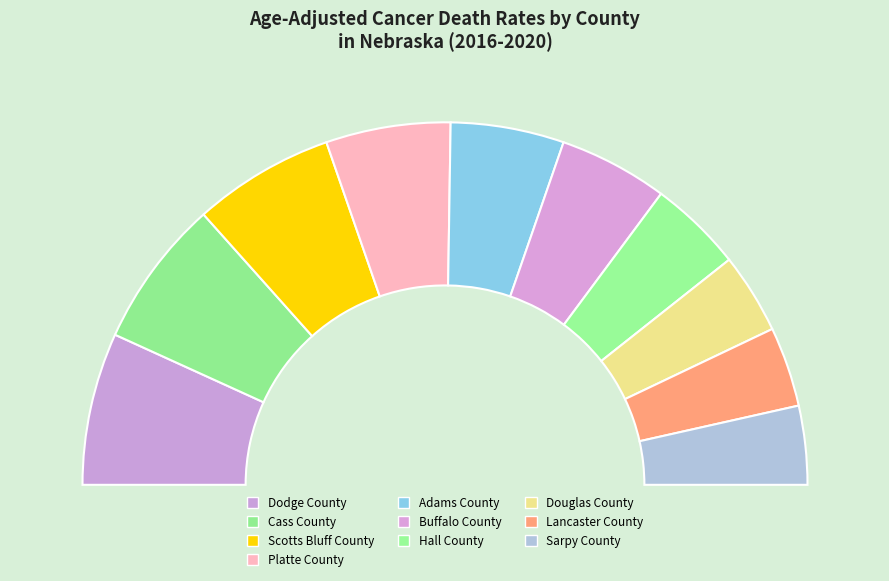

Is it true that Lancaster County is 21% of the pie?

False